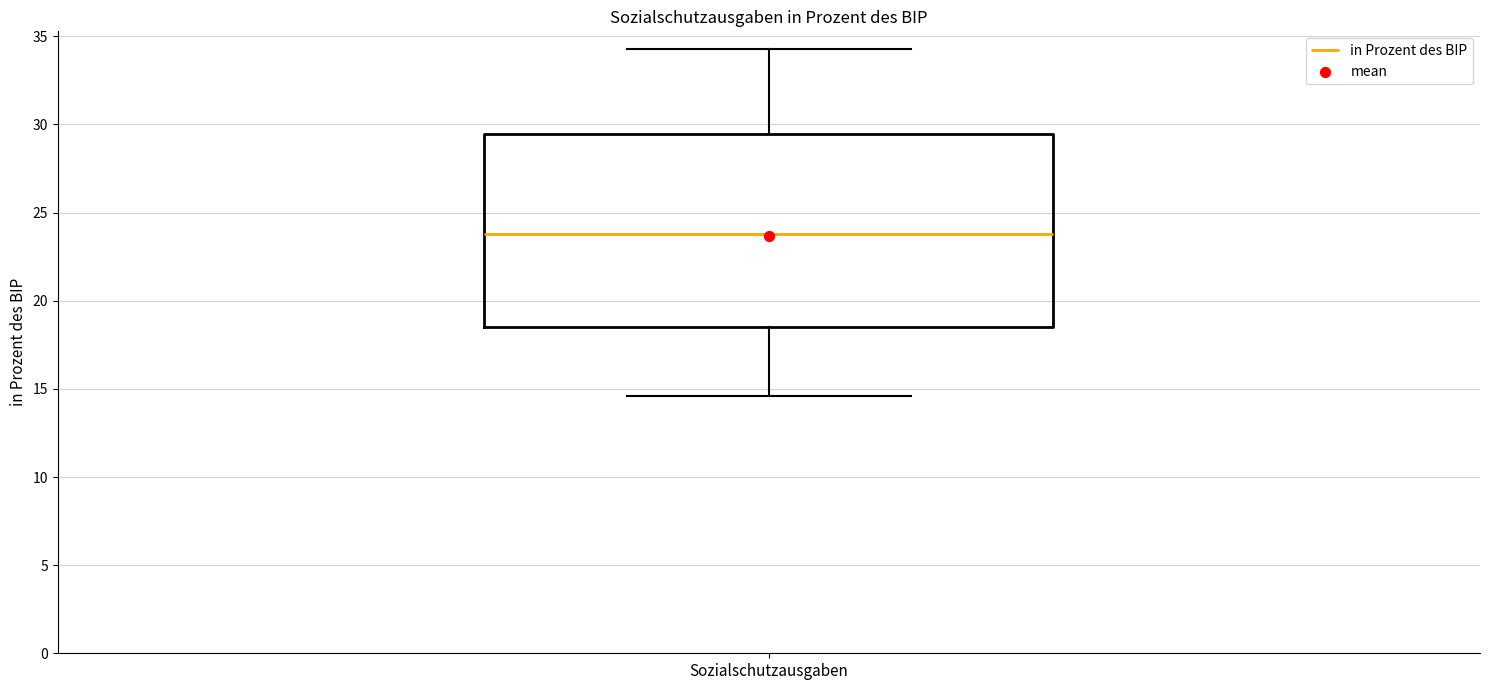

Transcribe this box plot: give where the median line is, the range the box spans, and where the two whiskers end, as read against the y-axis. The values are not printed on the chart, so give them approximately, as read against the axis.

median 24.0, box 18.5 to 29.5, whiskers 14.5 to 34.5